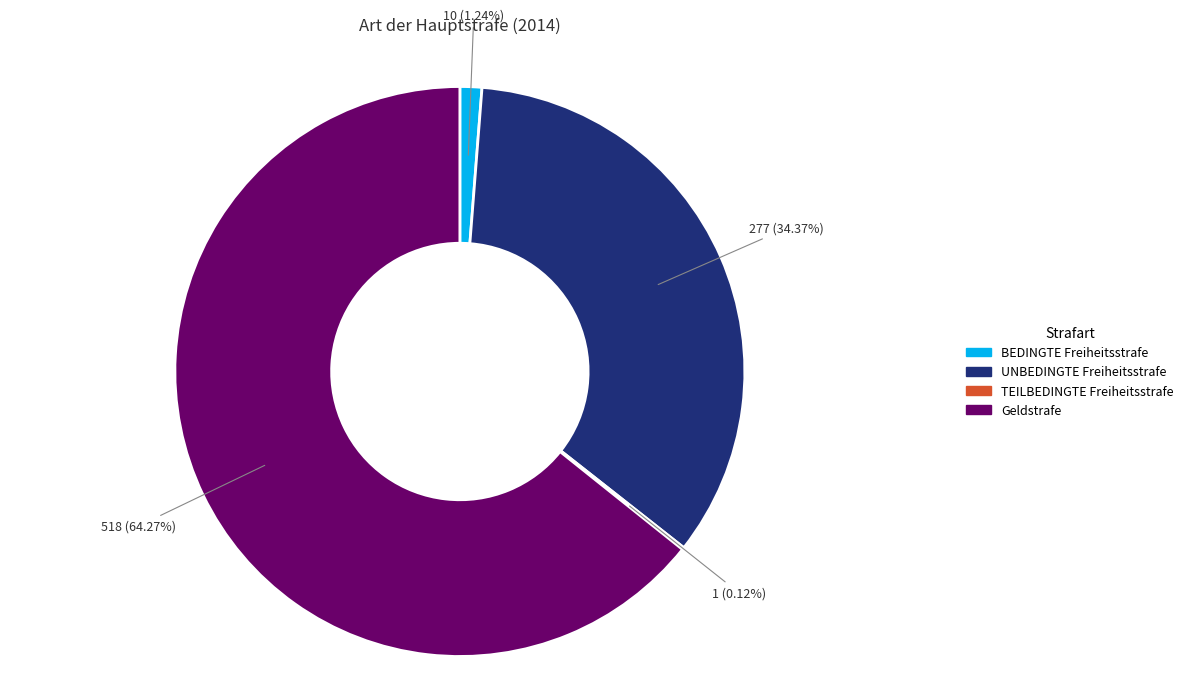

Which slice is the largest?

Geldstrafe